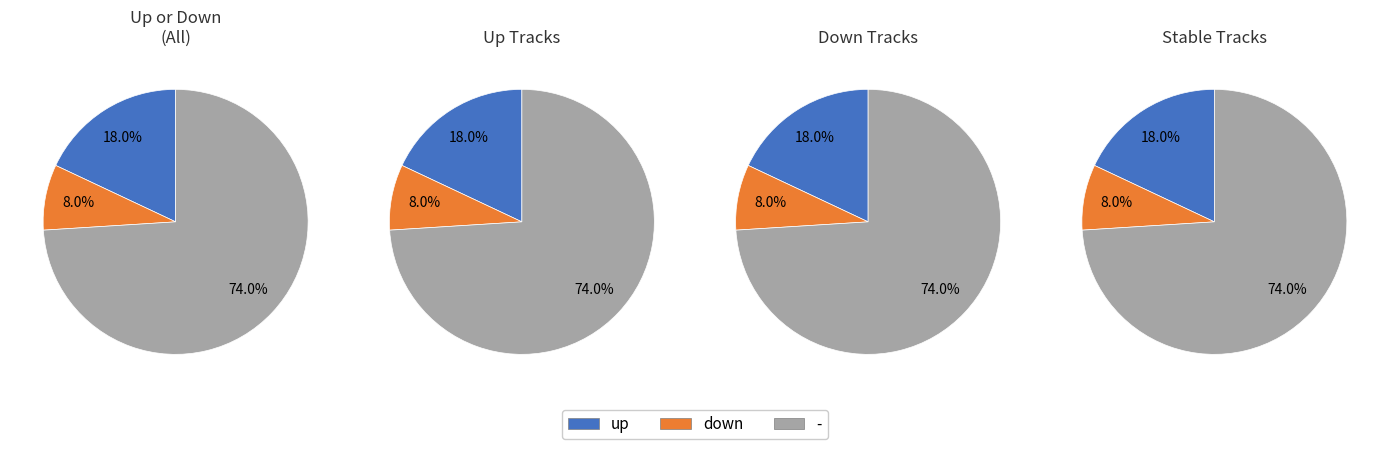

To the nearest percent, what is the difference between the largest and smallest slice percentages?

66%